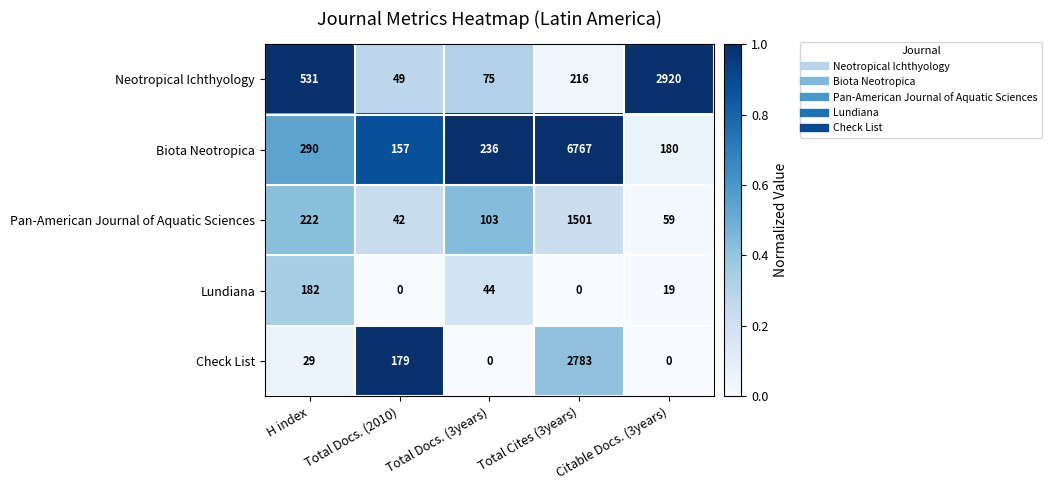

What is the difference between the maximum and minimum values in the Pan-American Journal of Aquatic Sciences series?

1459